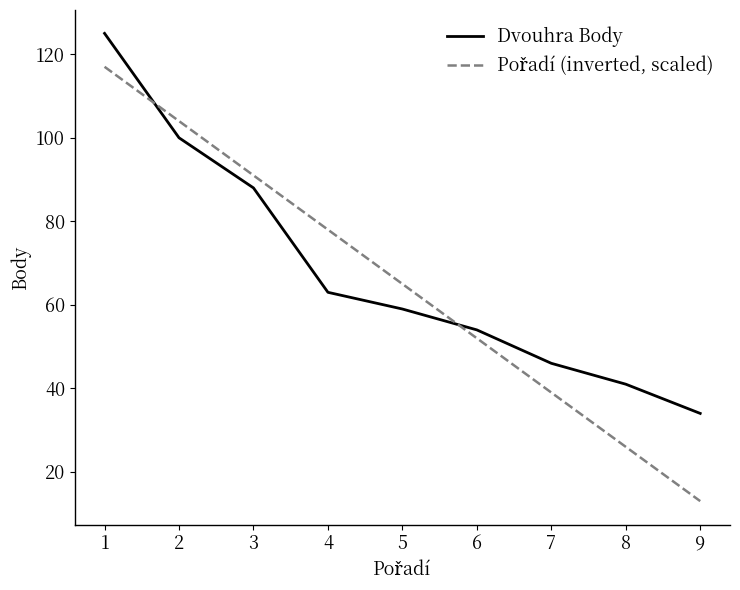

Rank the categories by Dvouhra Body value from lowest to highest.

9, 8, 7, 6, 5, 4, 3, 2, 1